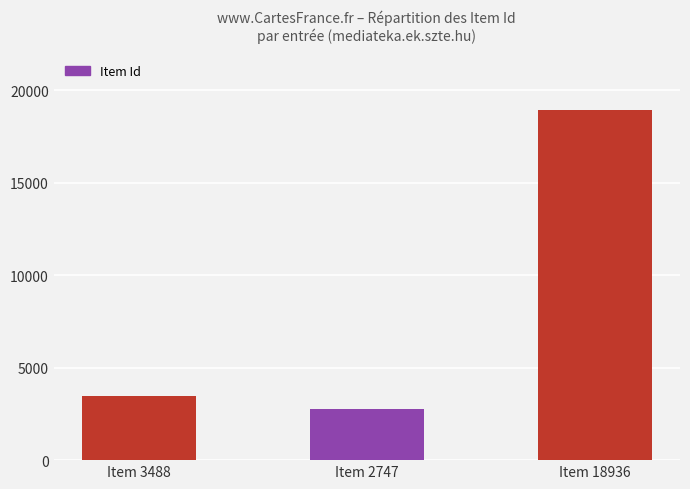

What is the ratio of the value at Item 18936 to the value at Item 3488?

5.4